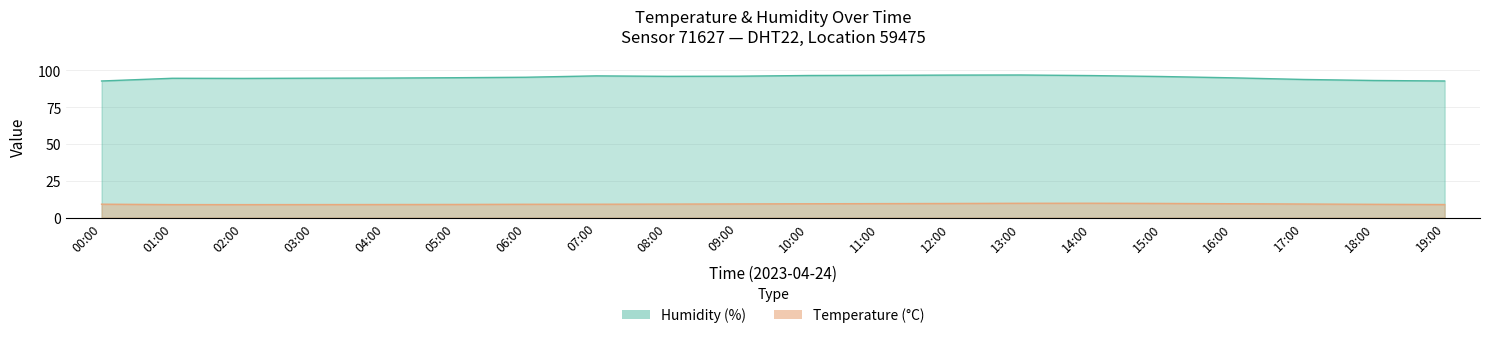

True or false: temperature has more than 2 points higher than both neighbors.

False